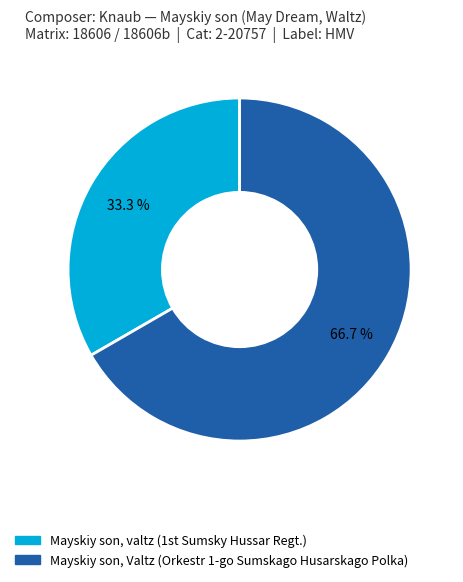

Is there a majority slice in this chart?

Yes